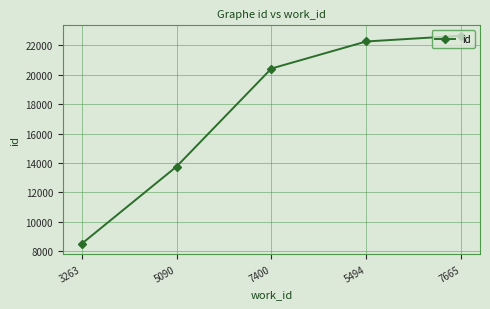

Rank the categories by value from lowest to highest.

3263, 5090, 7400, 5494, 7665